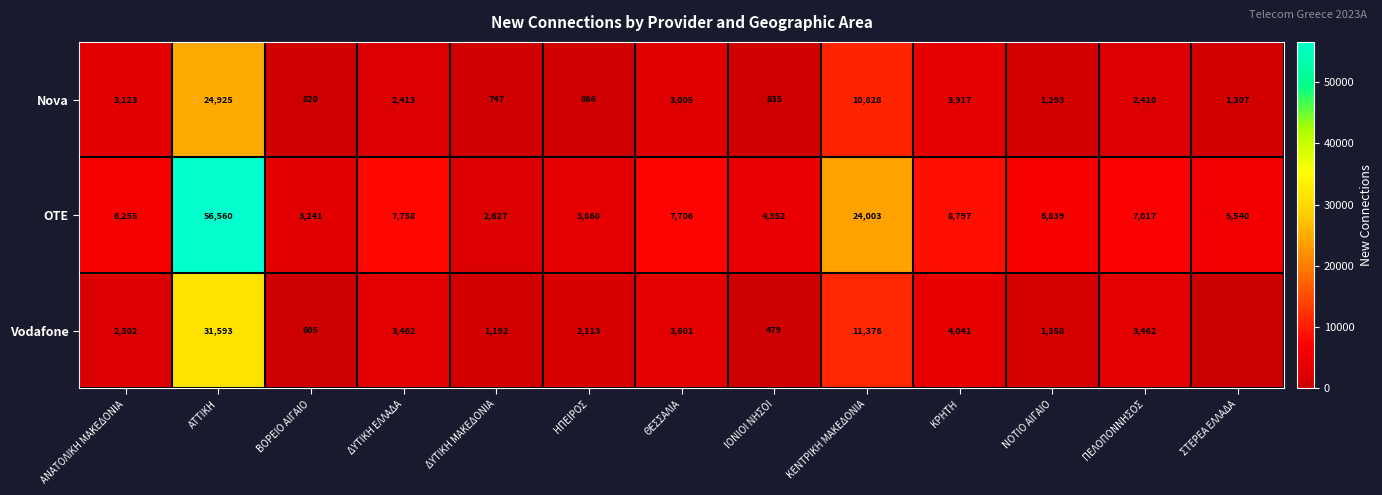

What is the total value across all series at ΚΡΗΤΗ?

16755